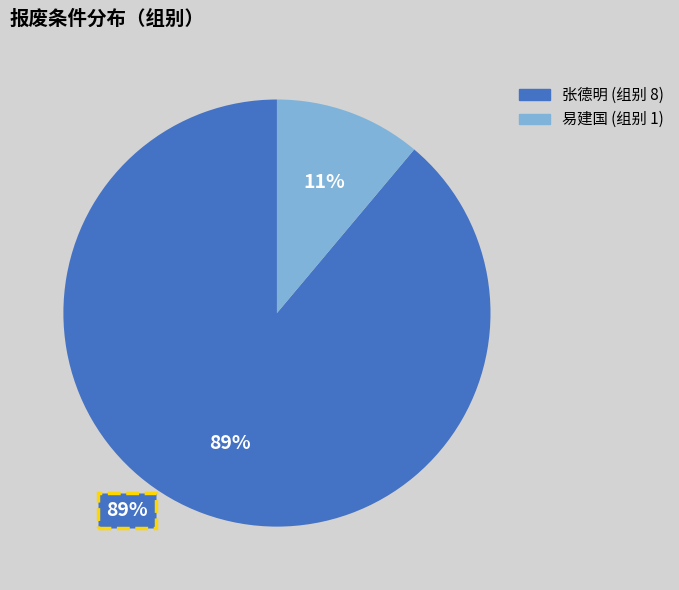

Rank the categories by value from highest to lowest.

张德明 (组别 8), 易建国 (组别 1)